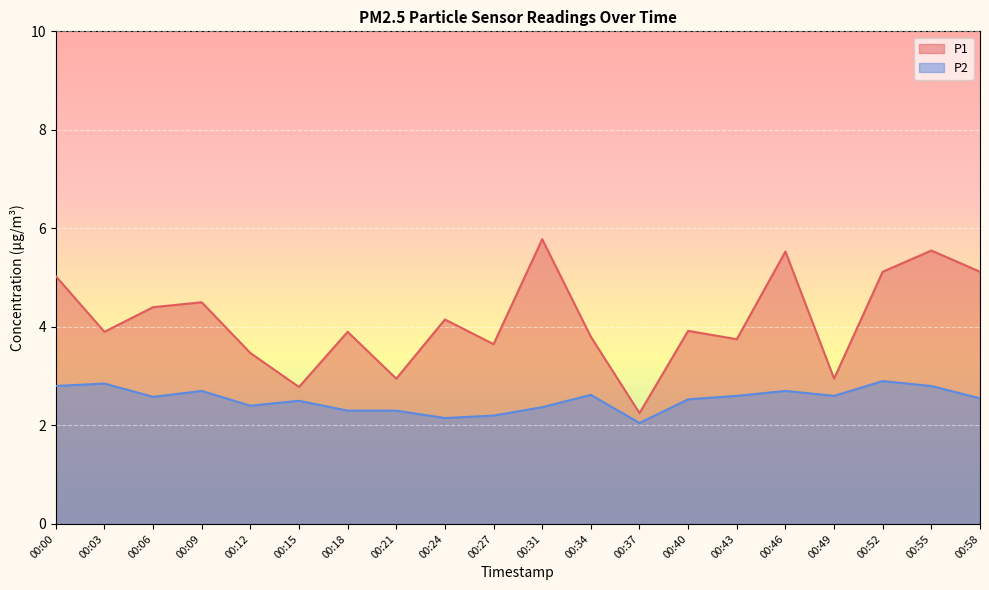

True or false: P1 and P2 intersect in this chart.

False